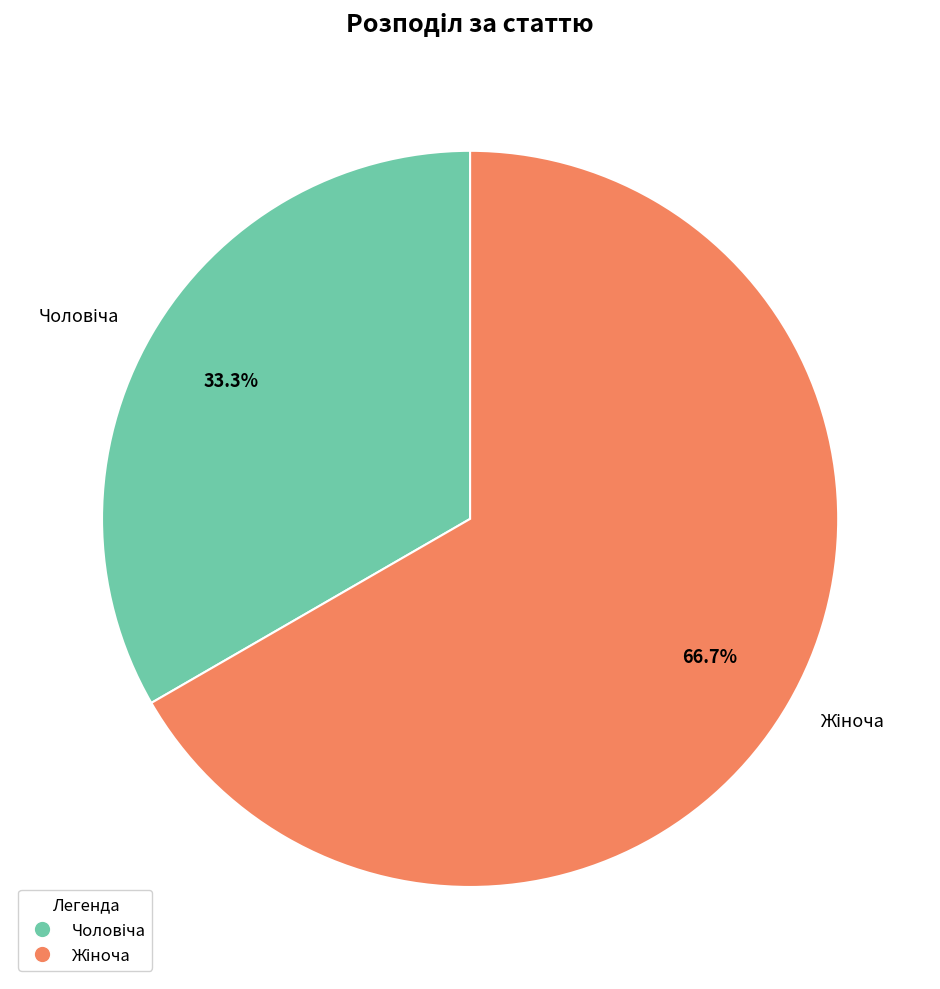

Is there any slice that represents more than half of the pie?

Yes